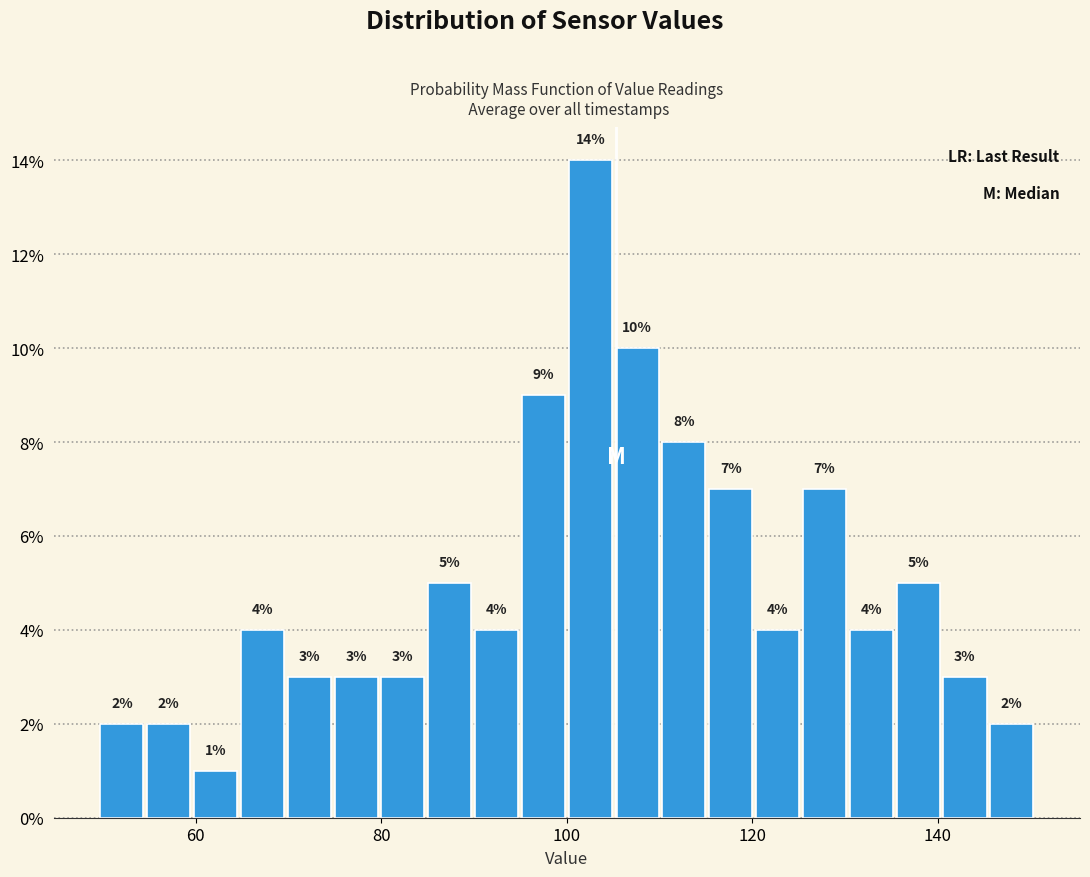

Read against the x-axis, roughly where is the centre of the tallest bar?

102